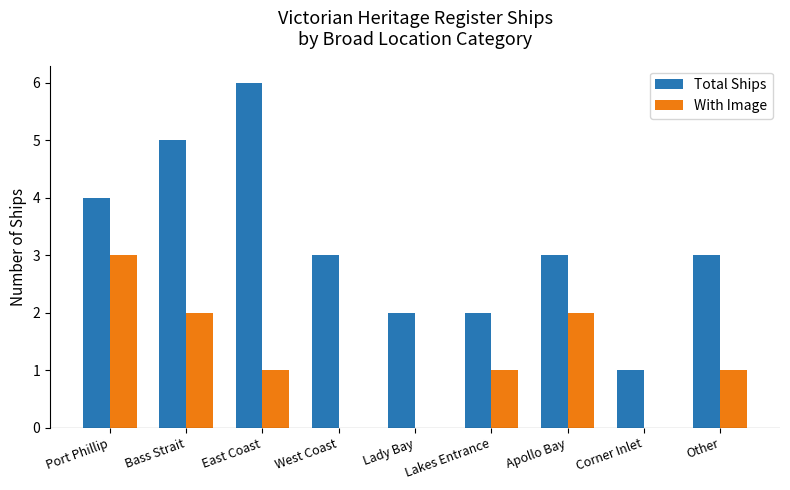

What value does the Total Ships series have at Corner Inlet?

1